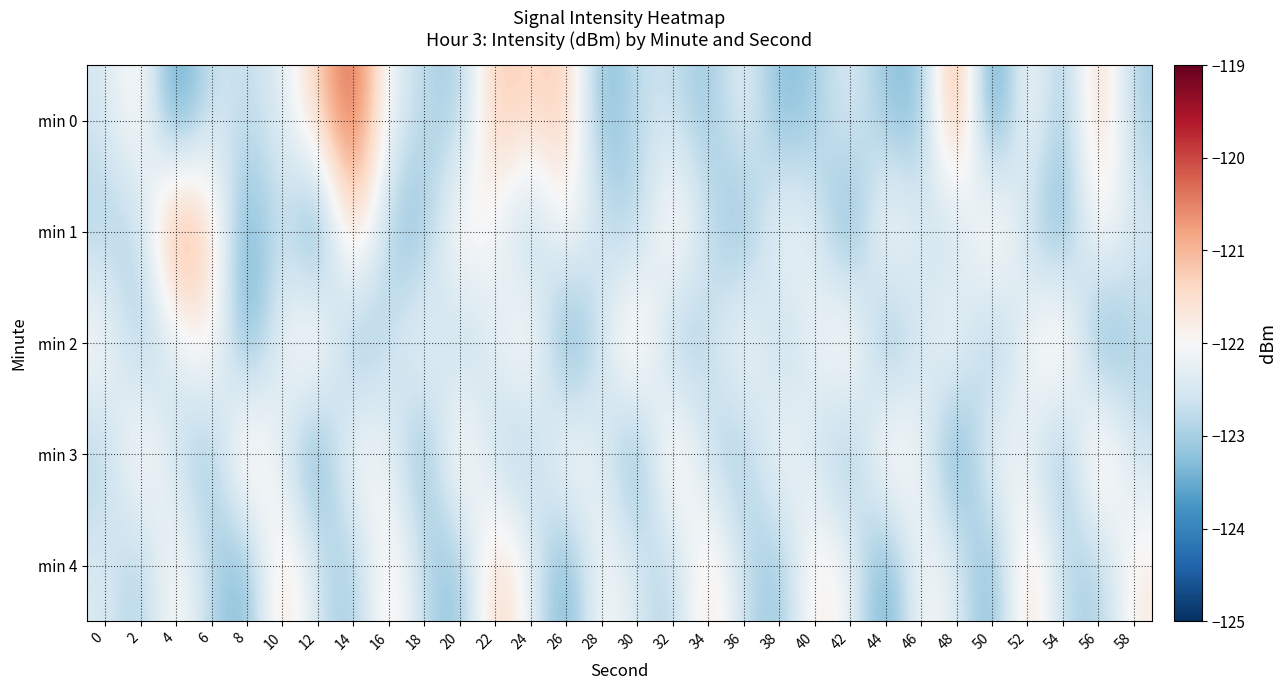

At how many categories does at least one series exceed -123?

30